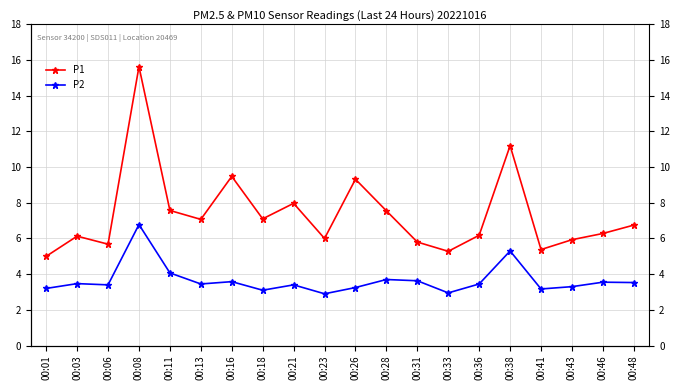

What is the difference between the maximum and second lowest values in the P1 series?

10.4